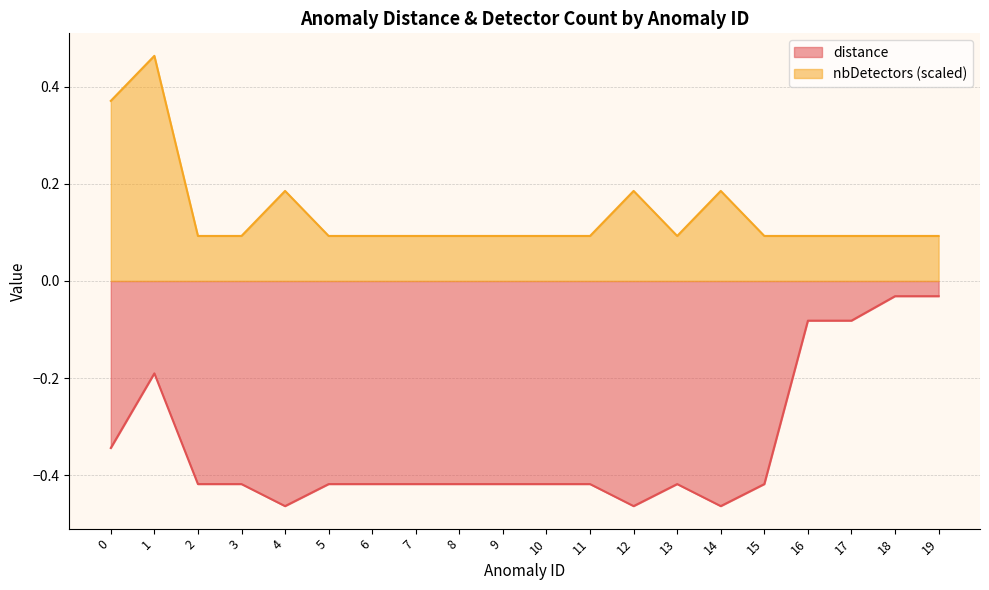

Reading left to right, transcribe all the data shown in this chart.

distance: -0.3	-0.2	-0.4	-0.4	-0.5	-0.4	-0.4	-0.4	-0.4	-0.4	-0.4	-0.4	-0.5	-0.4	-0.5	-0.4	-0.1	-0.1	-0.0	-0.0
nbDetectors: 0.4	0.5	0.1	0.1	0.2	0.1	0.1	0.1	0.1	0.1	0.1	0.1	0.2	0.1	0.2	0.1	0.1	0.1	0.1	0.1